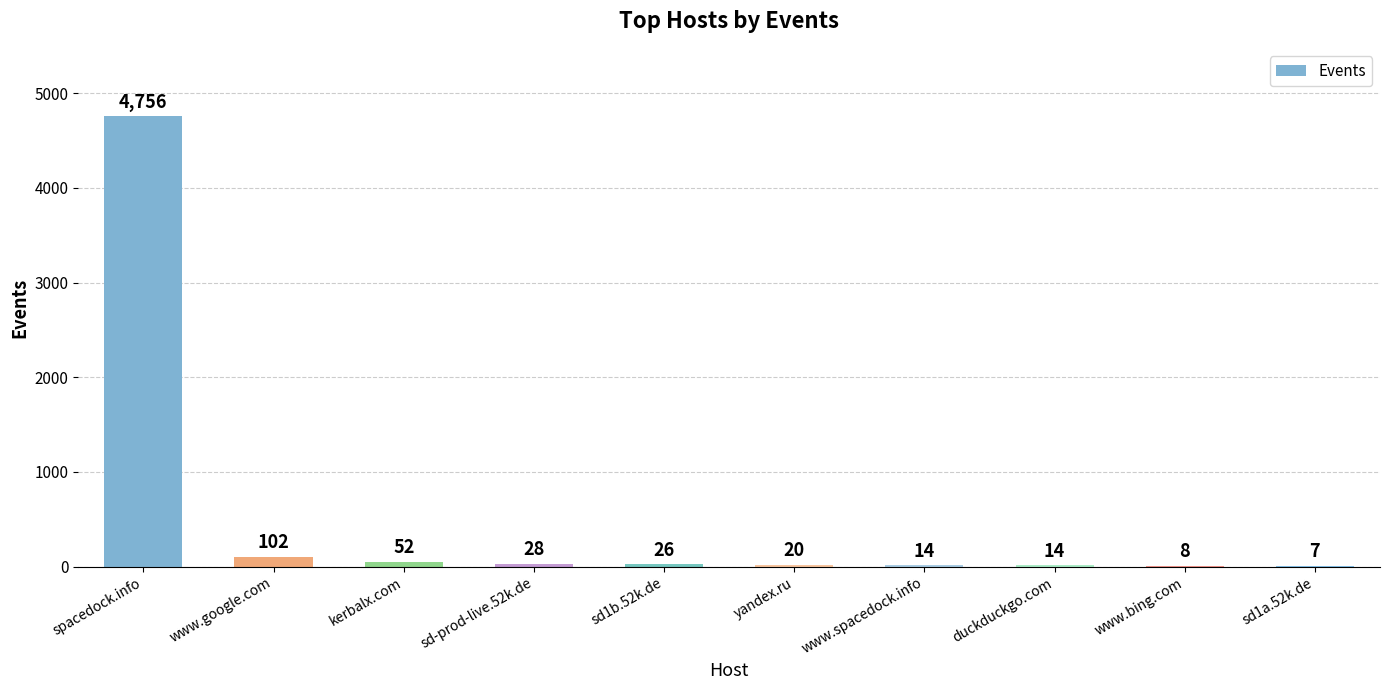

At which label does the data first exceed 26?

spacedock.info